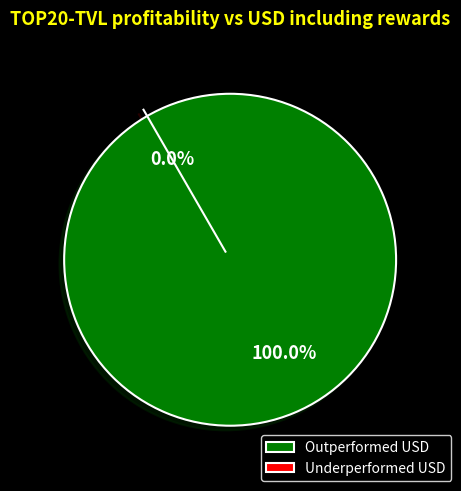

Does any single category account for the majority?

No